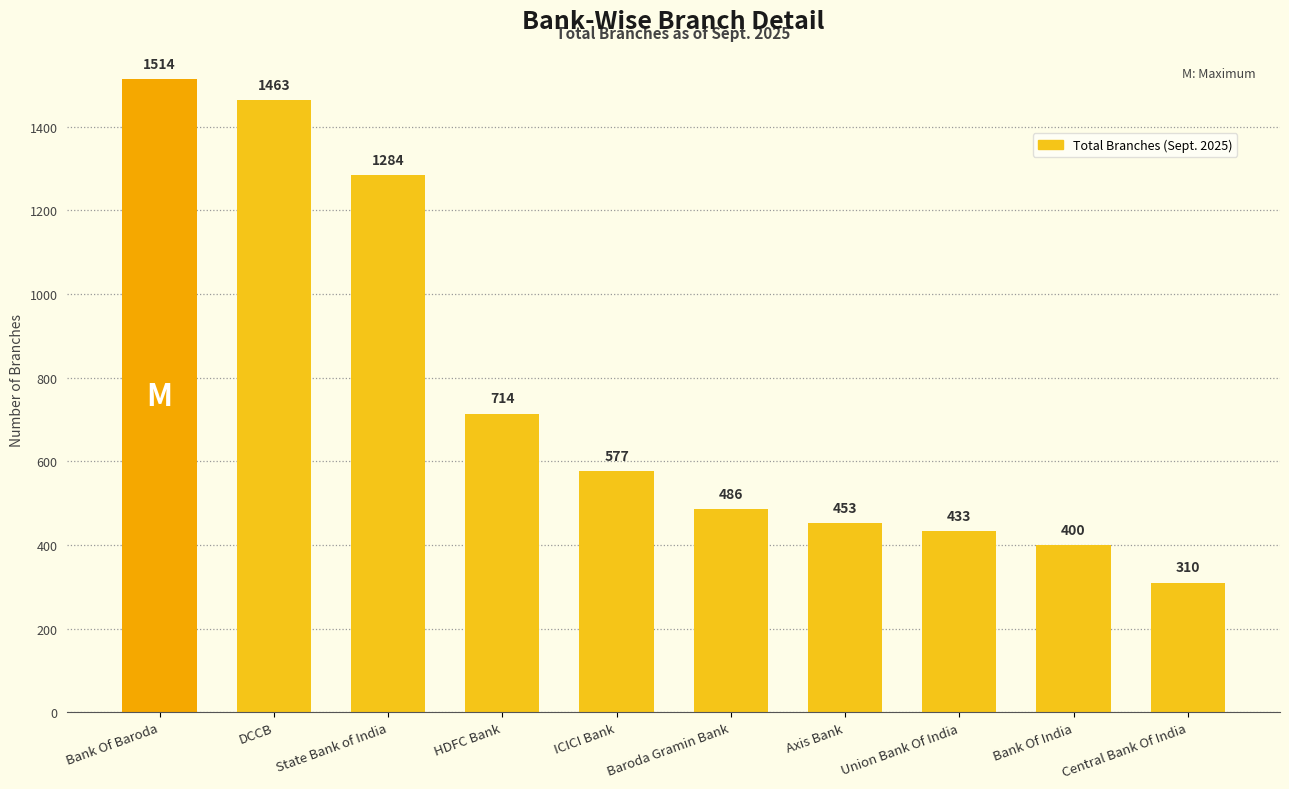

What is the change in value from DCCB to State Bank of India?

-179